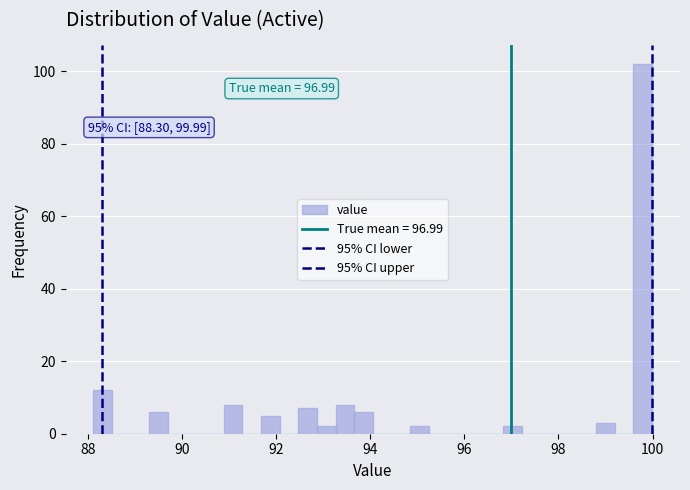

Read against the x-axis, roughly where is the centre of the tallest bar?

99.8